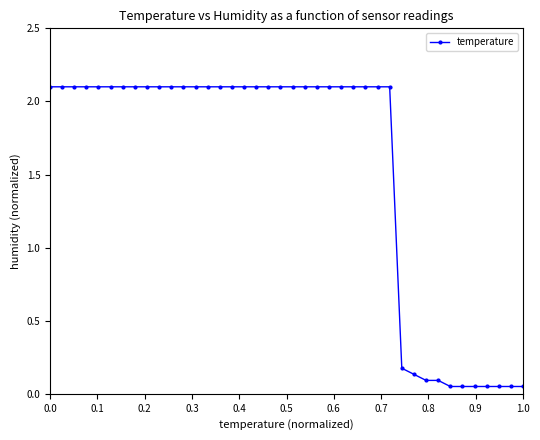

What is the value of the 28th point from the left?

2.1